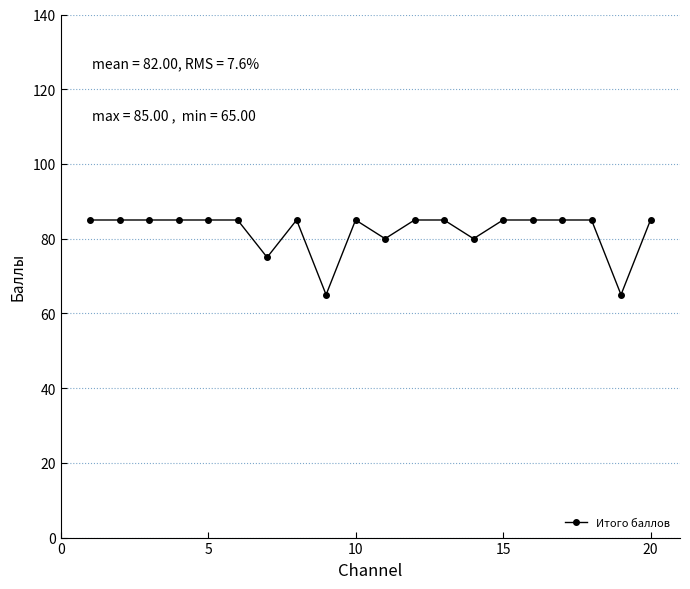

True or false: there are more than 0 points higher than both neighbors.

True